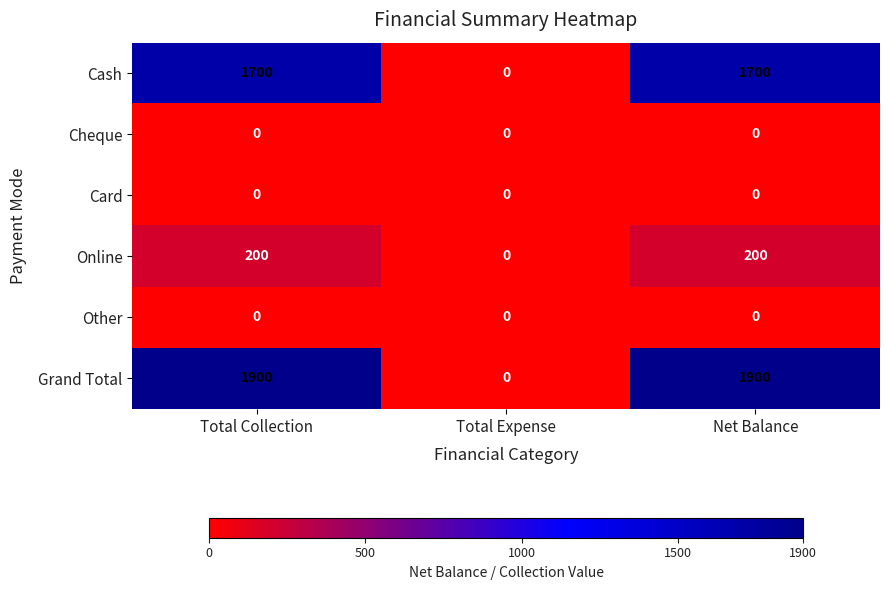

Reading left to right, what are all the values shown in this chart?

Cash: 1700	0	1700
Cheque: 0	0	0
Card: 0	0	0
Online: 200	0	200
Other: 0	0	0
Grand Total: 1900	0	1900